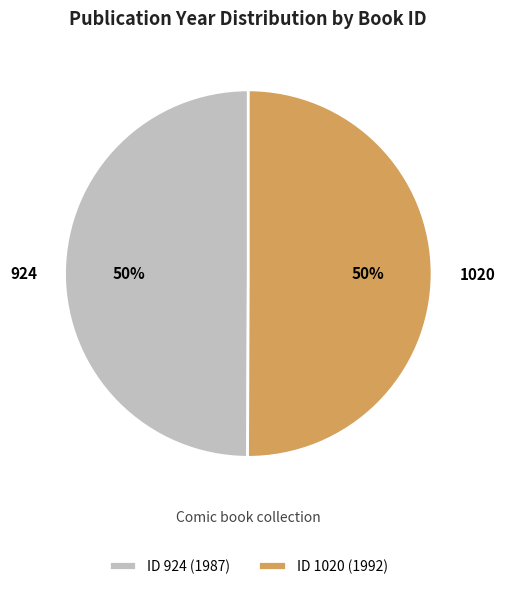

Is it true that 924 is 56% of the pie?

False